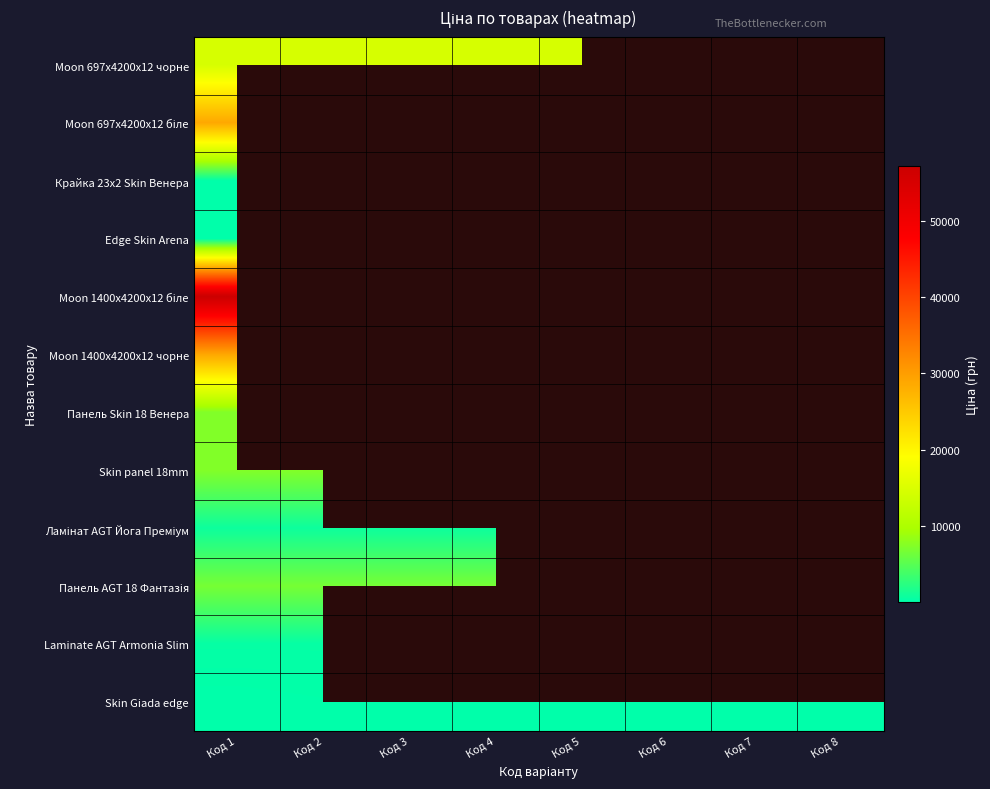

What is the minimum value shown in the chart?

15.5